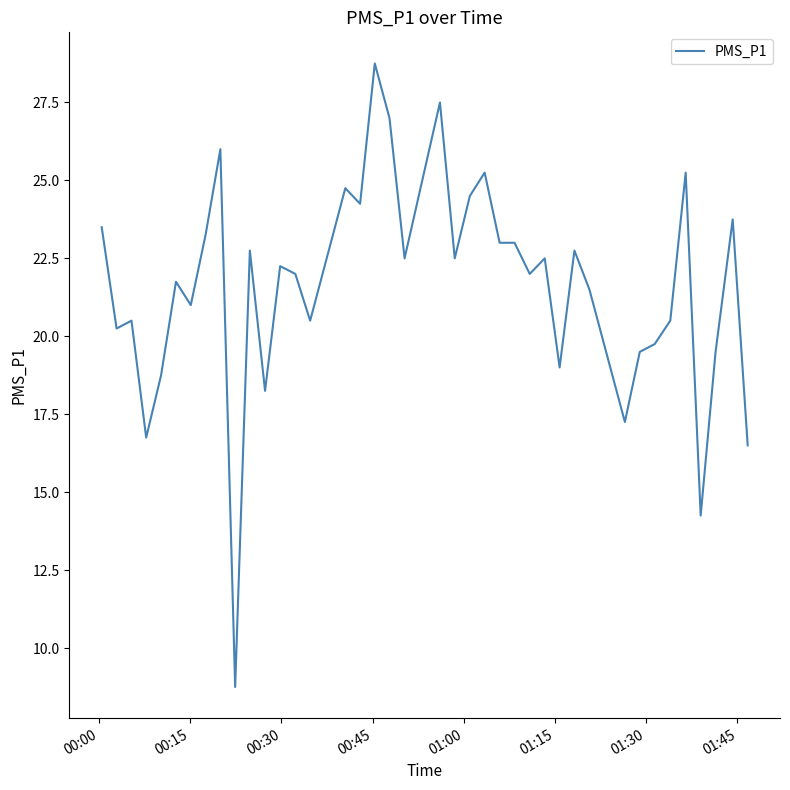

What is the difference between the maximum and minimum values?

20.0